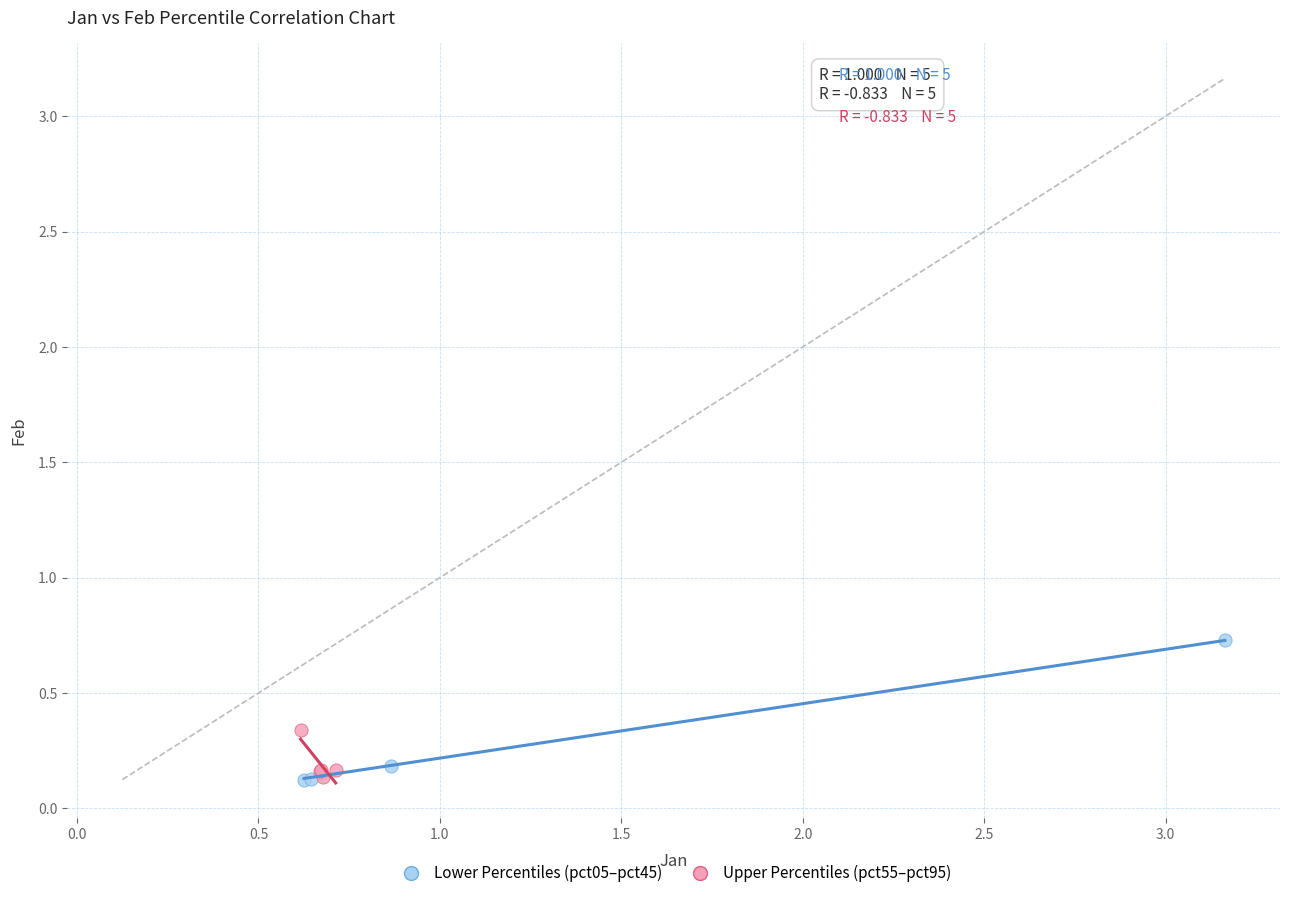

Which series has the widest spread of Y values?

Lower Percentiles (pct05–pct45)